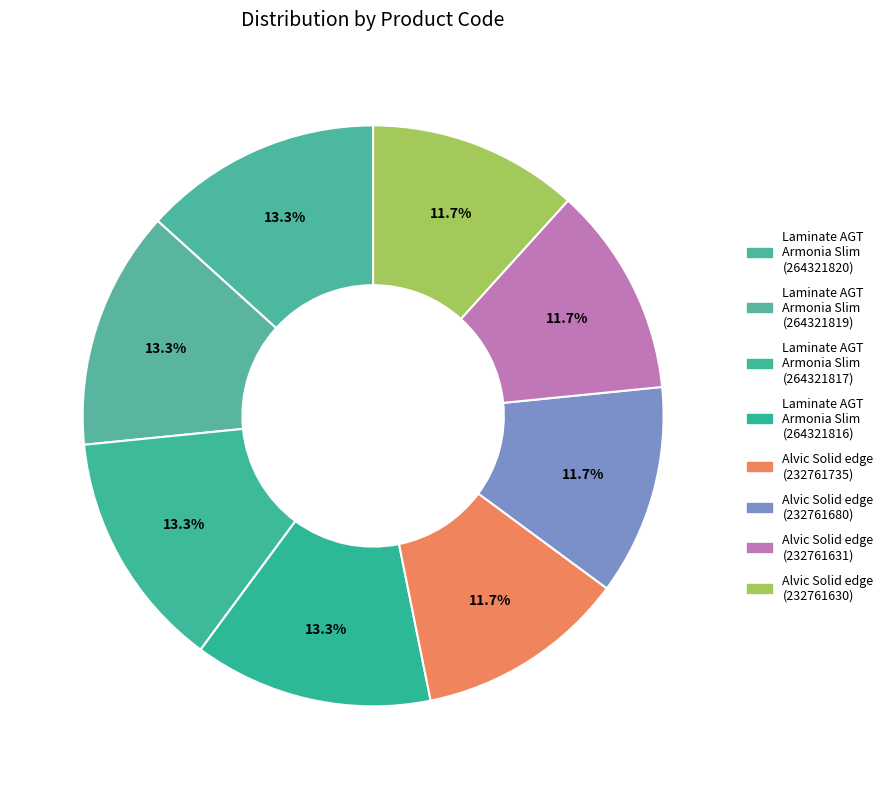

The Laminate AGT Armonia Slim (264321817) slice represents 13% of the pie. True or false?

True